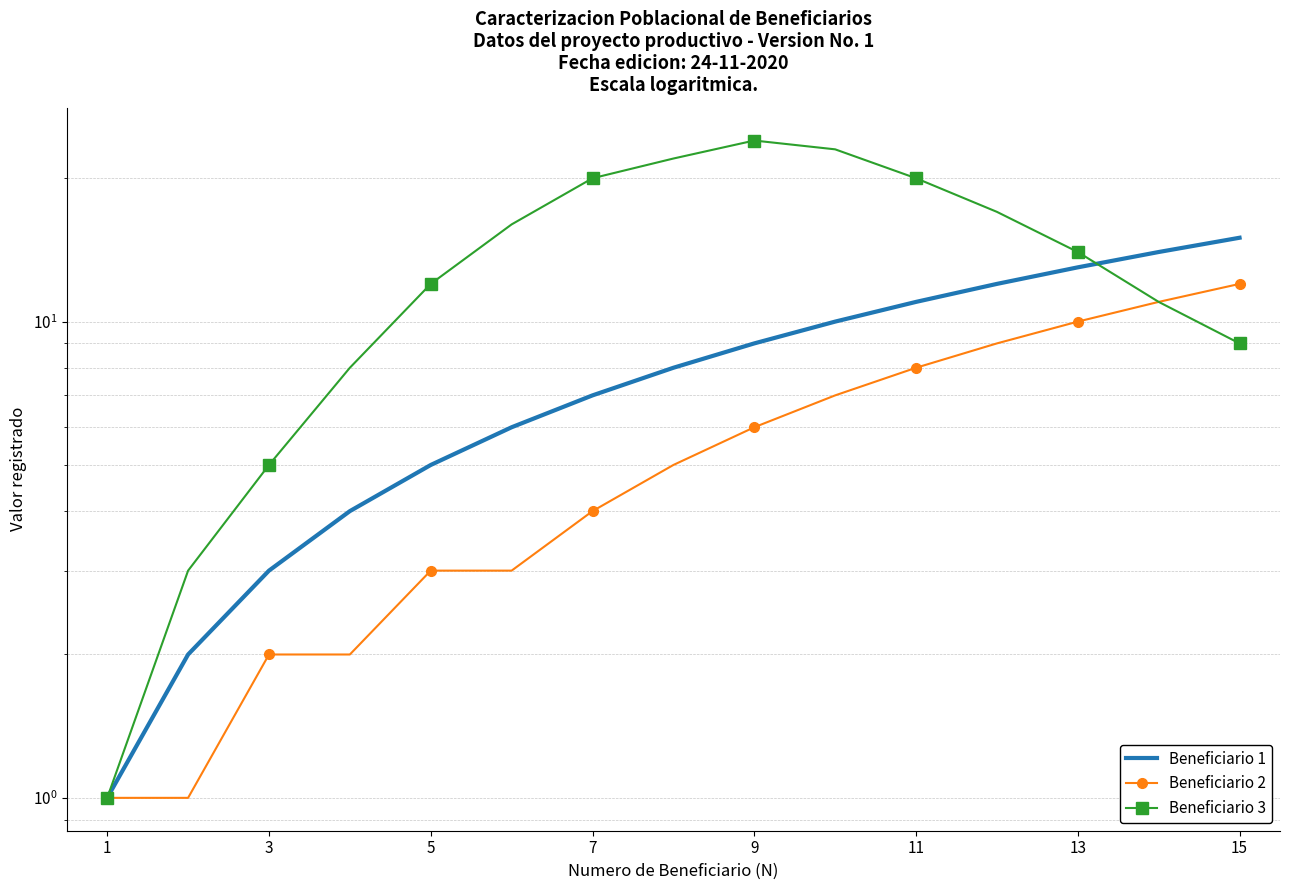

The Beneficiario 1 series shows 11 at 11. True or false?

False